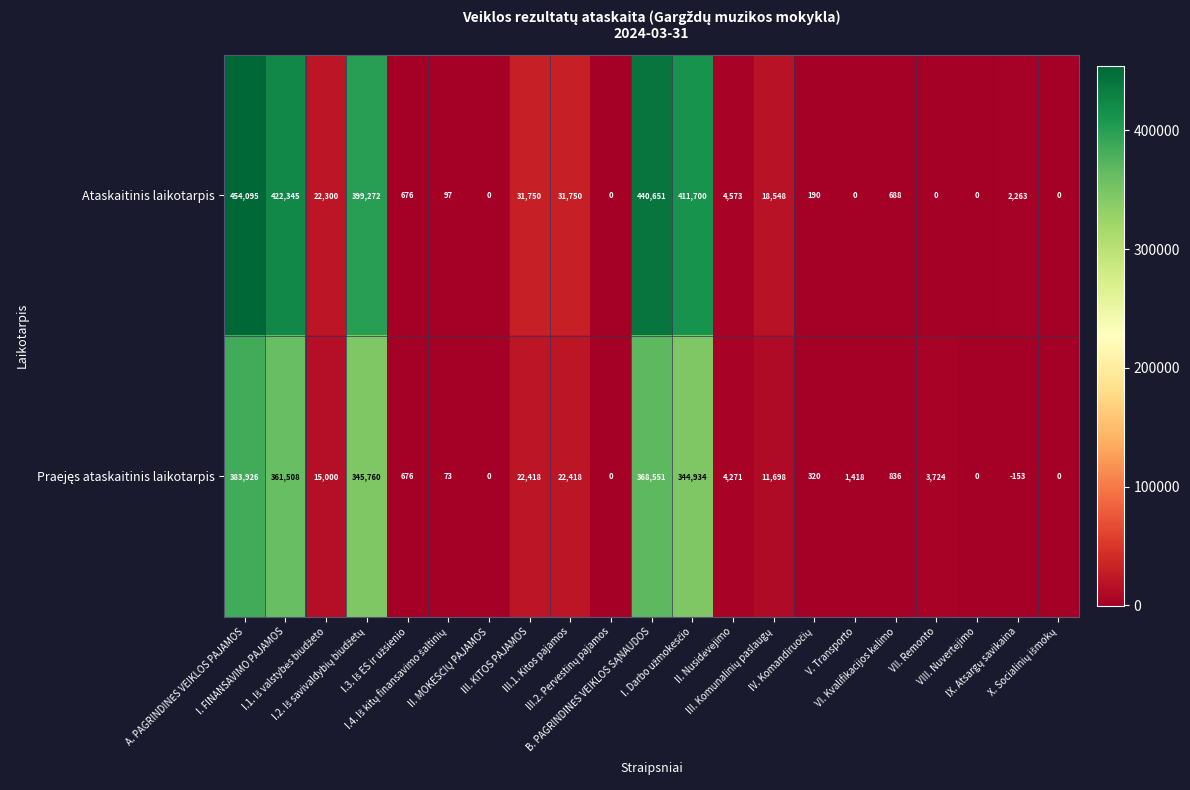

Count the number of data series in this chart.

2